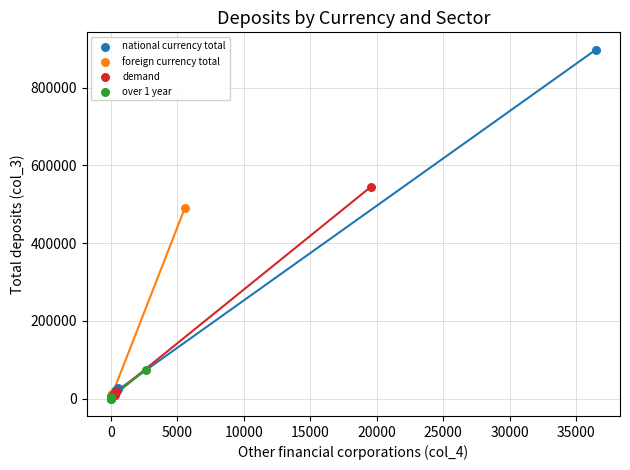

Which series contains the highest Y value?

national currency total